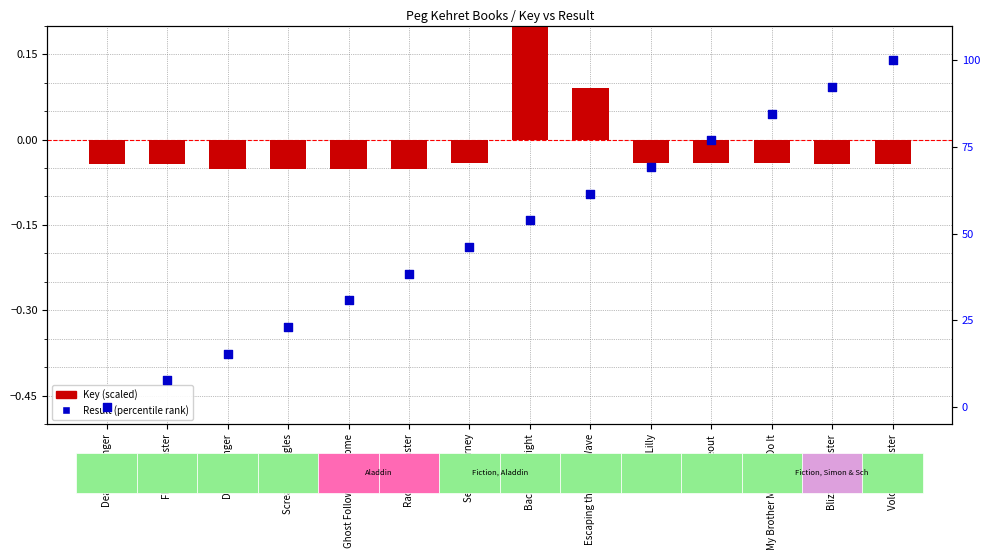

Which series has the largest Y range (max minus min)?

Result (percentile)